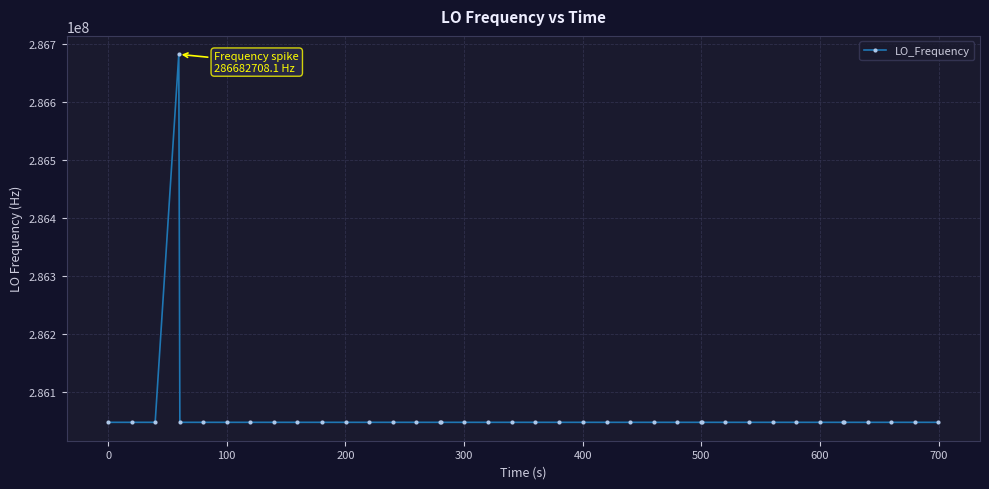

What is the difference between the maximum and minimum values?

635711.4